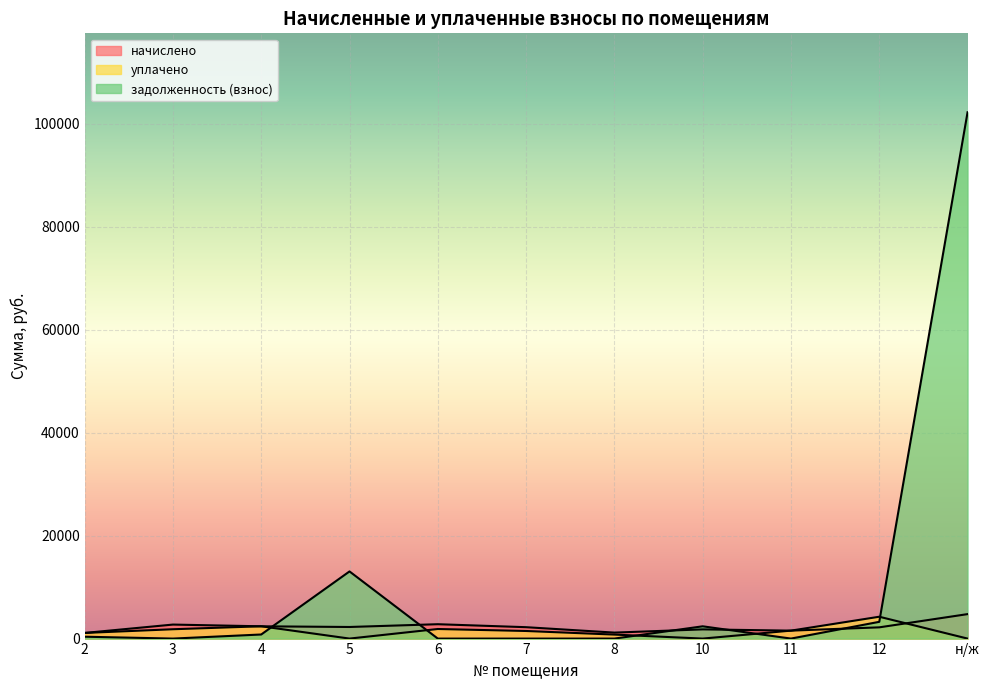

Reading left to right, transcribe all the data shown in this chart.

начислено: 1095.0	2721.0	2385.5	2252.8	2791.1	2212.2	1161.4	1788.2	1544.8	2182.7	4752.5
уплачено: 1095.0	1814.0	2390.8	0.0	1860.7	1474.8	774.3	0.0	1544.8	4244.0	0.0
задолженность (взнос): 365.0	0.0	795.2	13042.5	0.0	0.0	0.0	2384.3	0.0	3255.2	102229.4